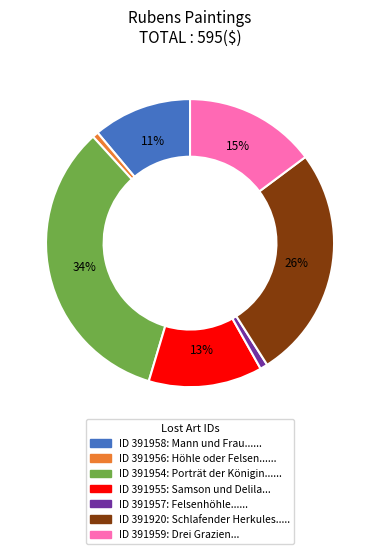

To the nearest percent, what is the average slice percentage?

14%